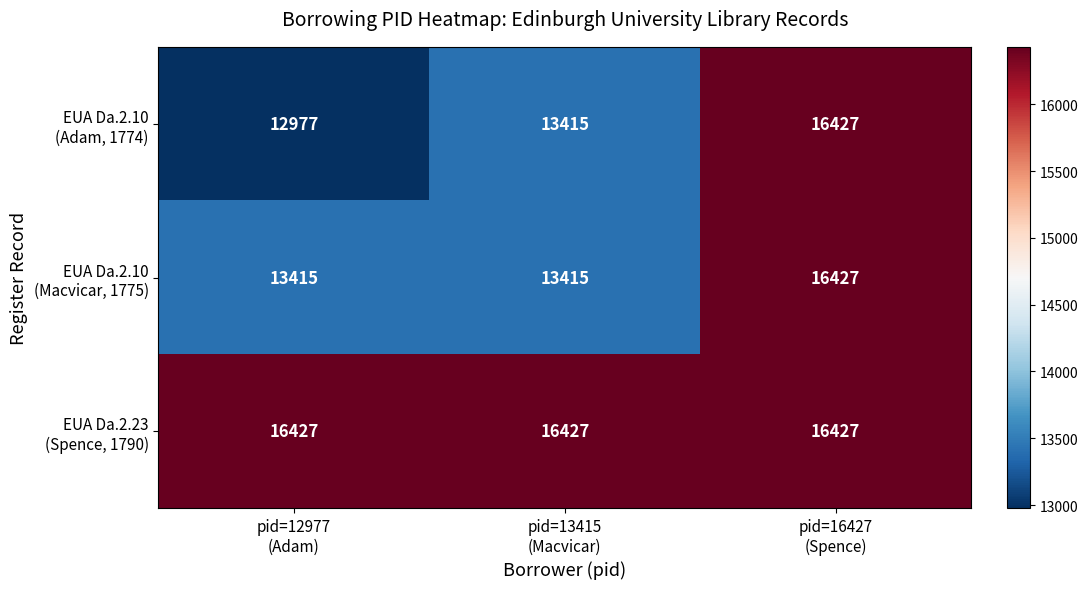

What is the smallest value displayed?

12977